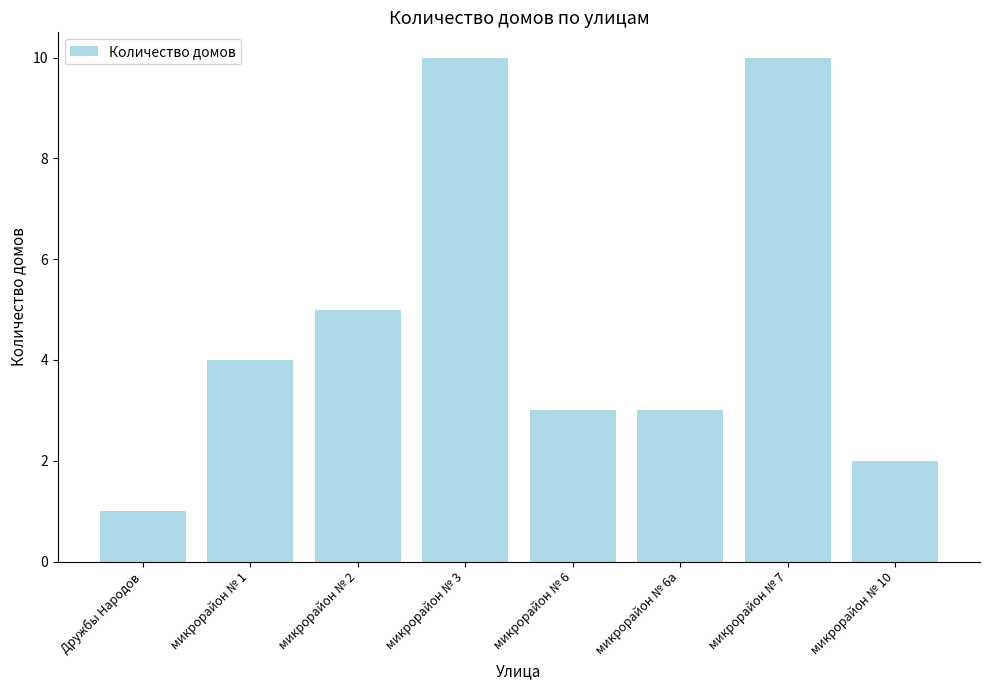

What is the value of the 7th bar from the left?

10